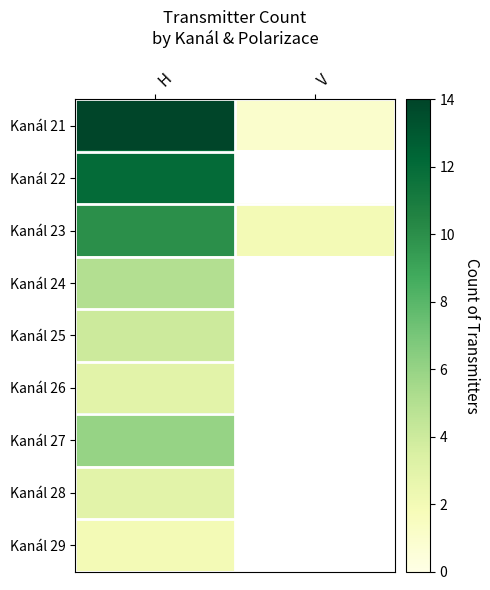

Which series has the largest range (max minus min)?

Kanál 21